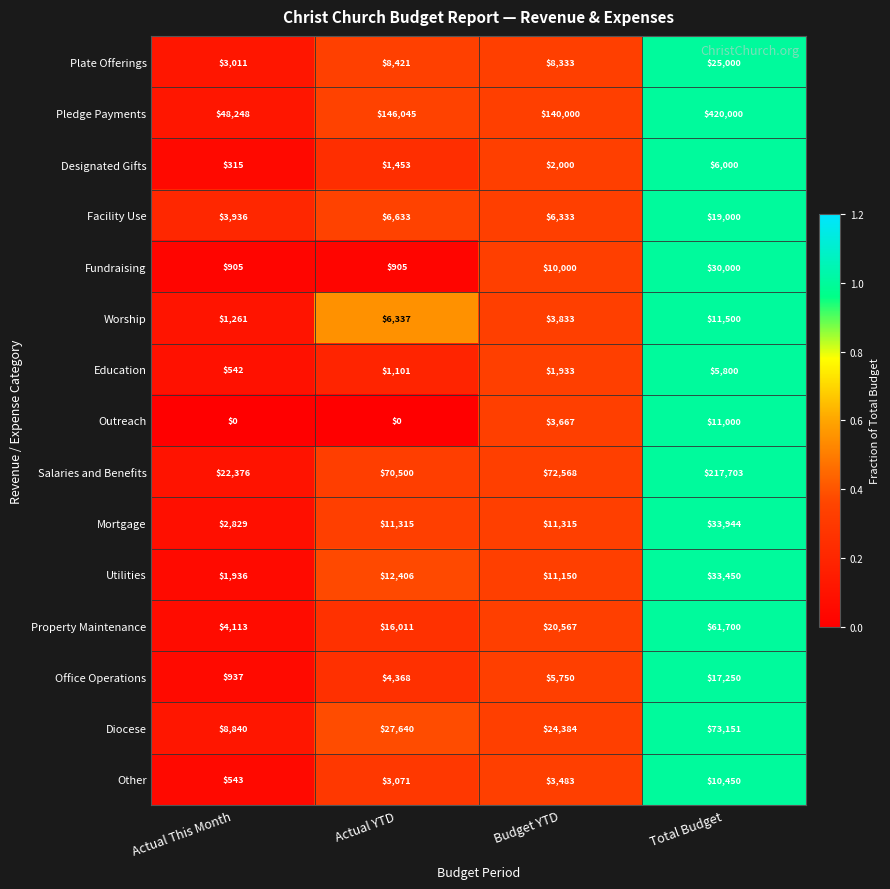

Is it true that Other equals 1346 at Actual YTD?

False